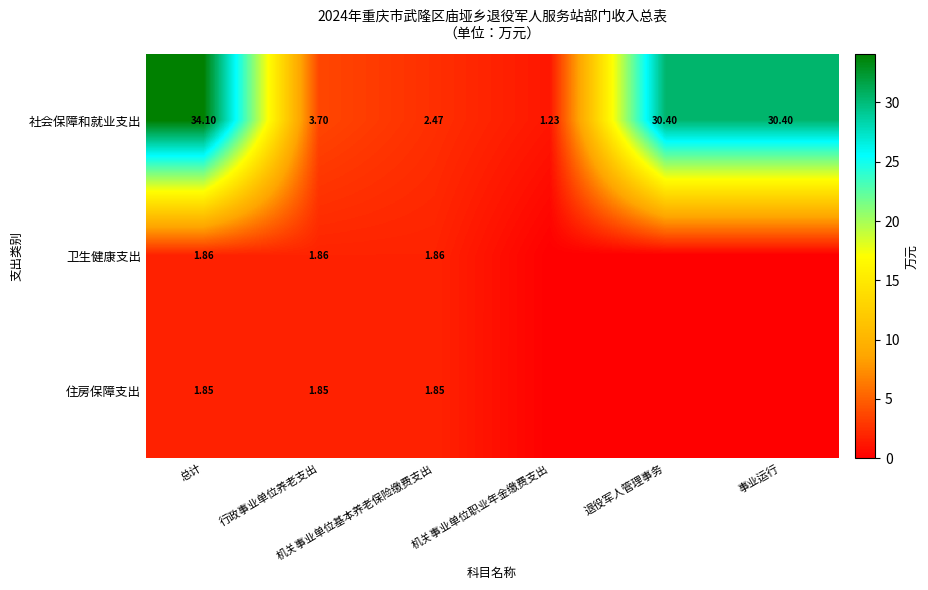

At which label does 社会保障和就业支出 first exceed 30?

总计